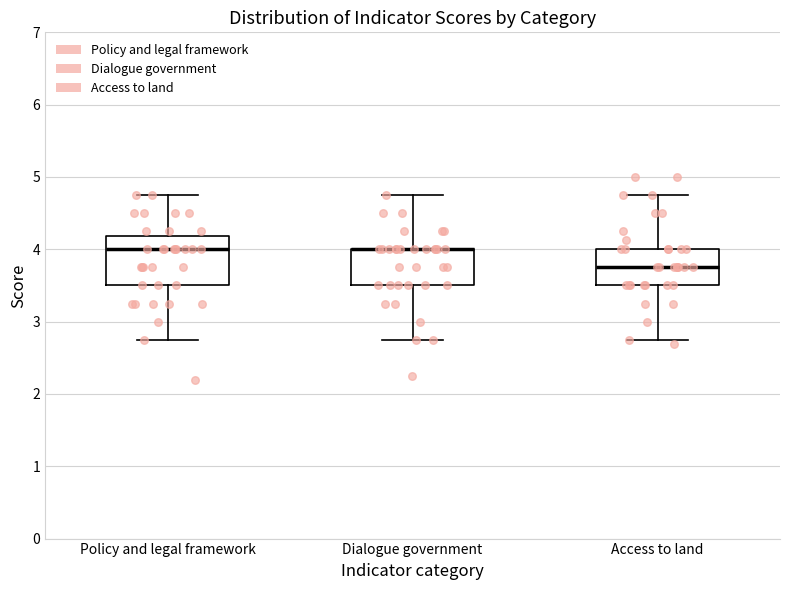

Reading left to right, transcribe this box plot: for each box, give where its median line is, the range the box spans, and where its two whiskers end, as read against the y-axis. The values are not printed on the chart, so give them approximately, as read against the axis.

Policy and legal framework: median 4.0, box 3.5 to 4.2, whiskers 2.8 to 4.8
Dialogue government: median 4.0 (drawn on the box's upper edge), box 3.5 to 4.0, whiskers 2.8 to 4.8
Access to land: median 3.8, box 3.5 to 4.0, whiskers 2.8 to 4.8